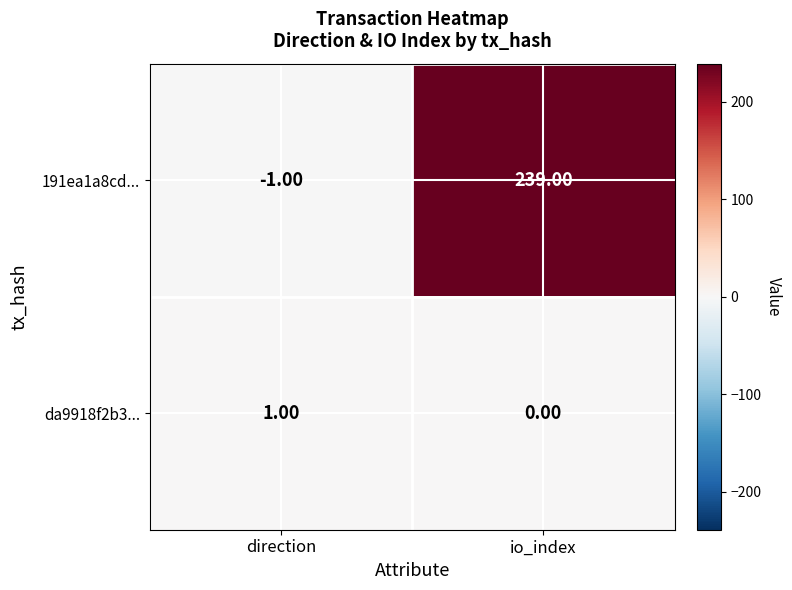

Count the number of data series in this chart.

2